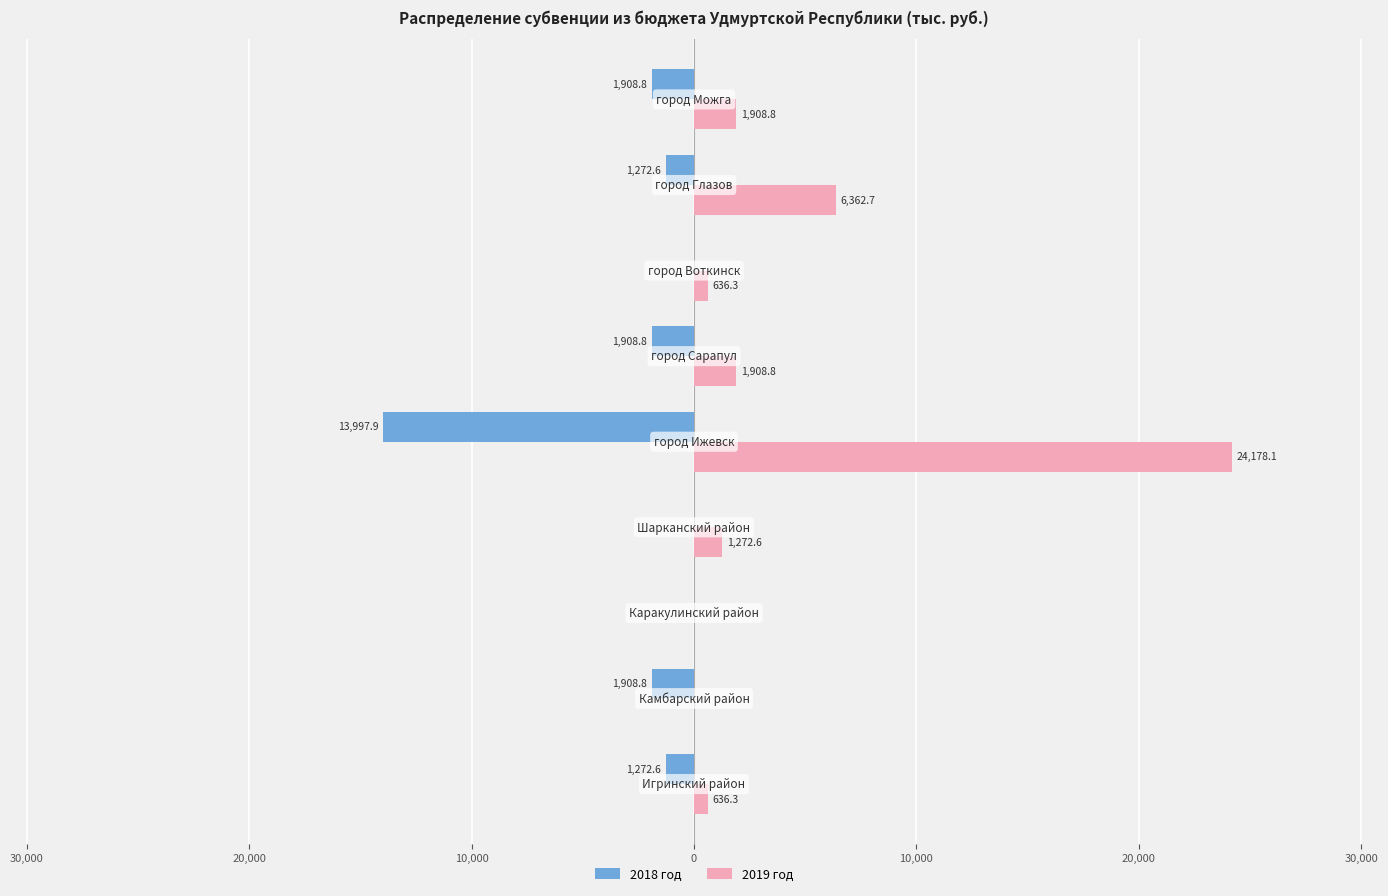

How many distinct data groups are displayed?

2